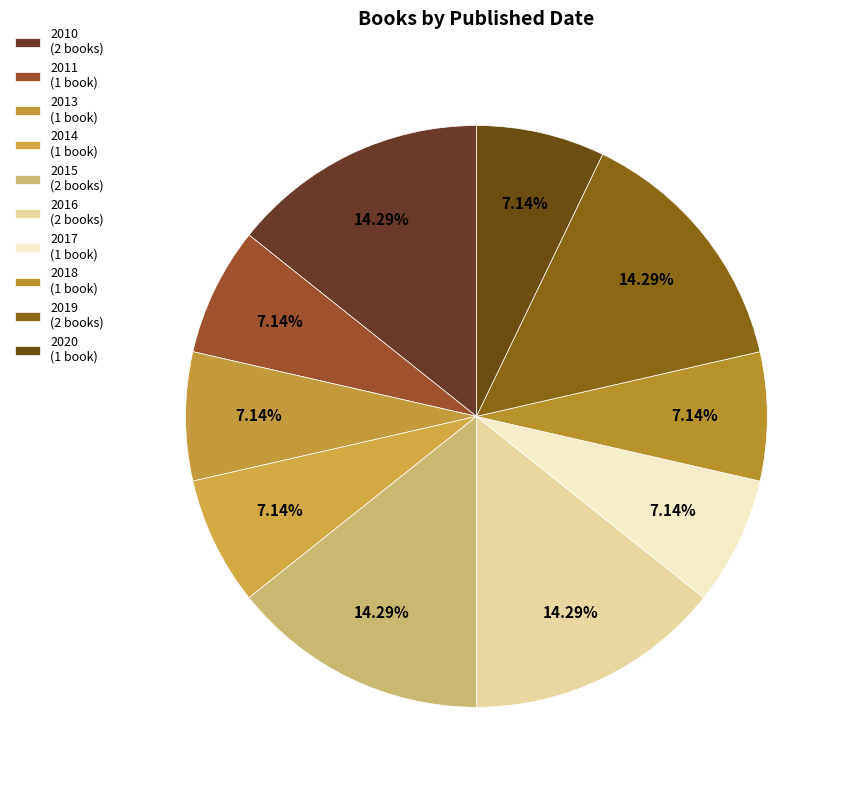

Do 2015 and 2017 together represent more than half of the pie?

No